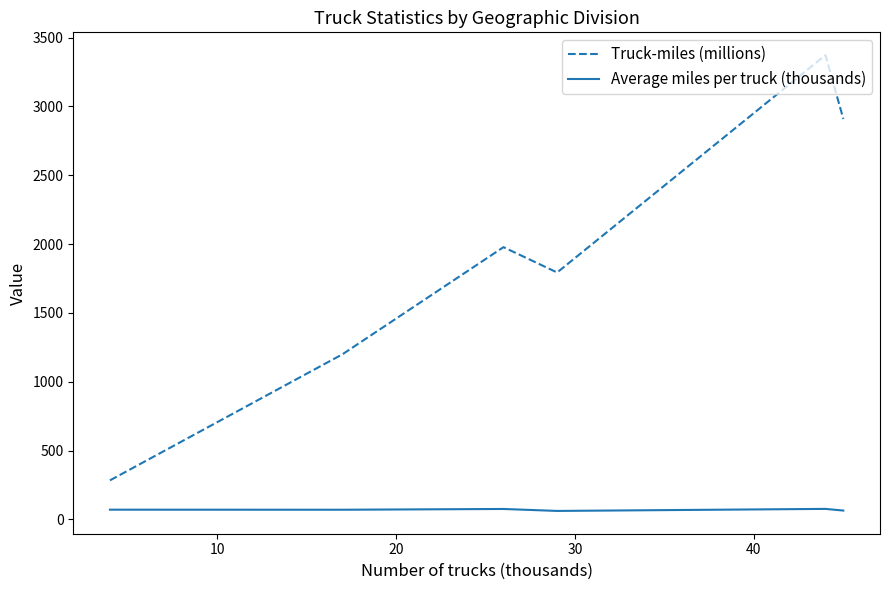

Rank the series by their maximum value, from highest to lowest.

Truck-miles (millions), Average miles per truck (thousands)